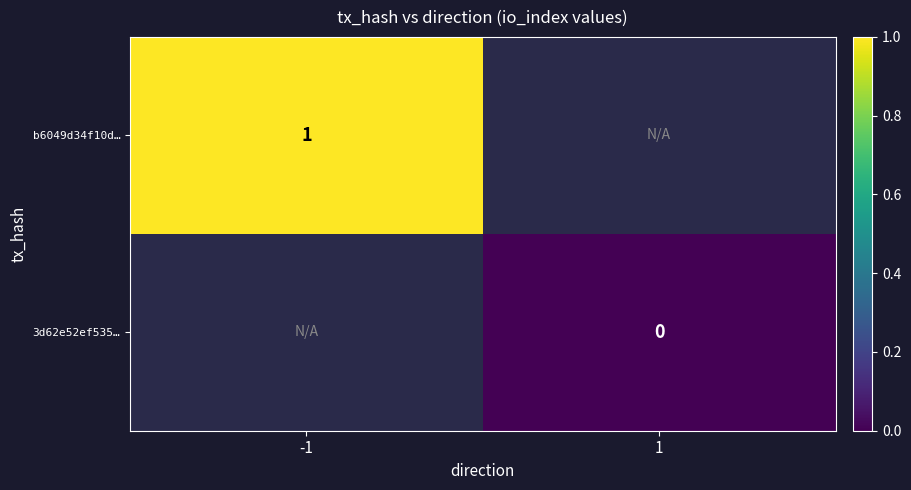

The b6049d34f10d… series shows 0 at -1. True or false?

False